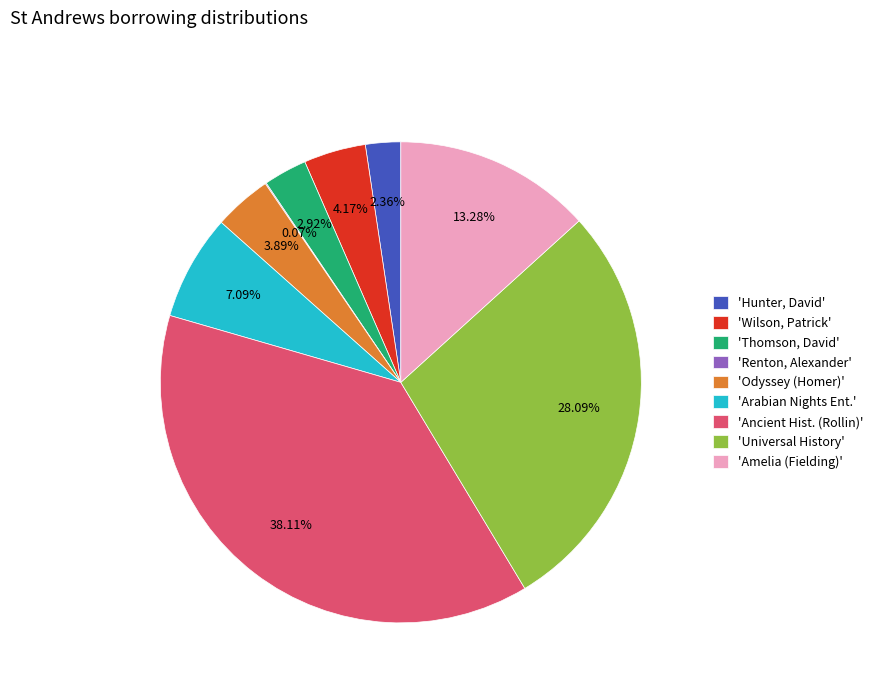

Combined, do 'Odyssey (Homer)' and 'Thomson, David' account for over 50%?

No